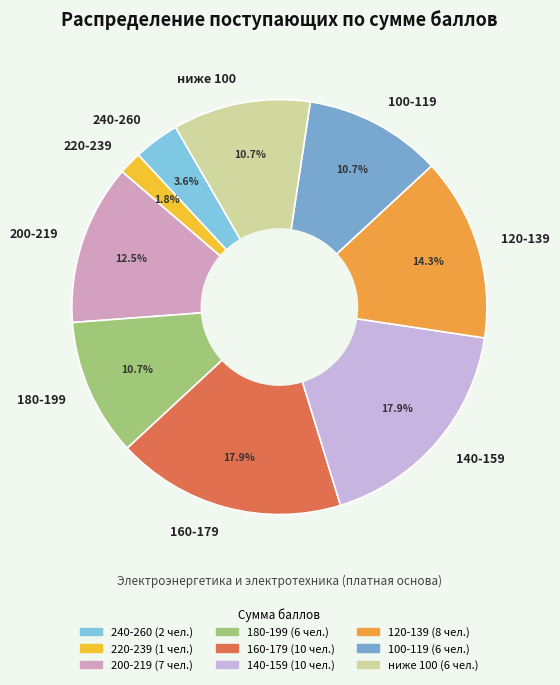

How many segments does this pie chart have?

9